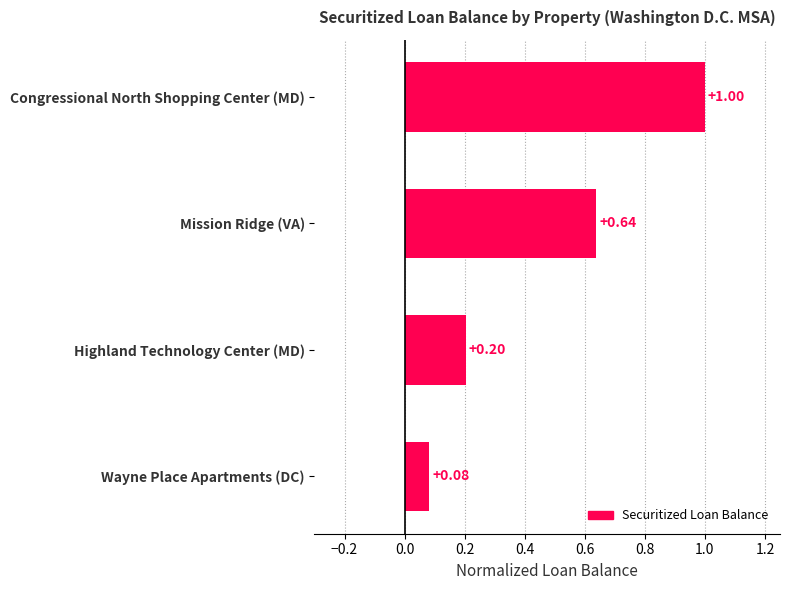

List the labels in order of value, smallest first.

Wayne Place Apartments (DC), Highland Technology Center (MD), Mission Ridge (VA), Congressional North Shopping Center (MD)